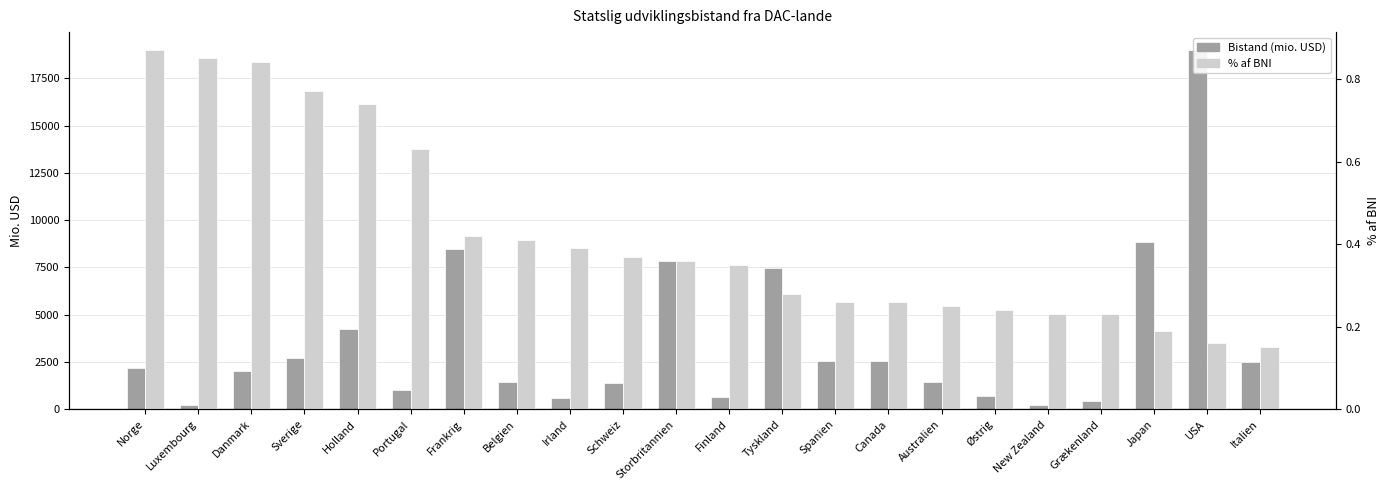

Which series has the largest total across all categories?

Bistand (mio. USD)